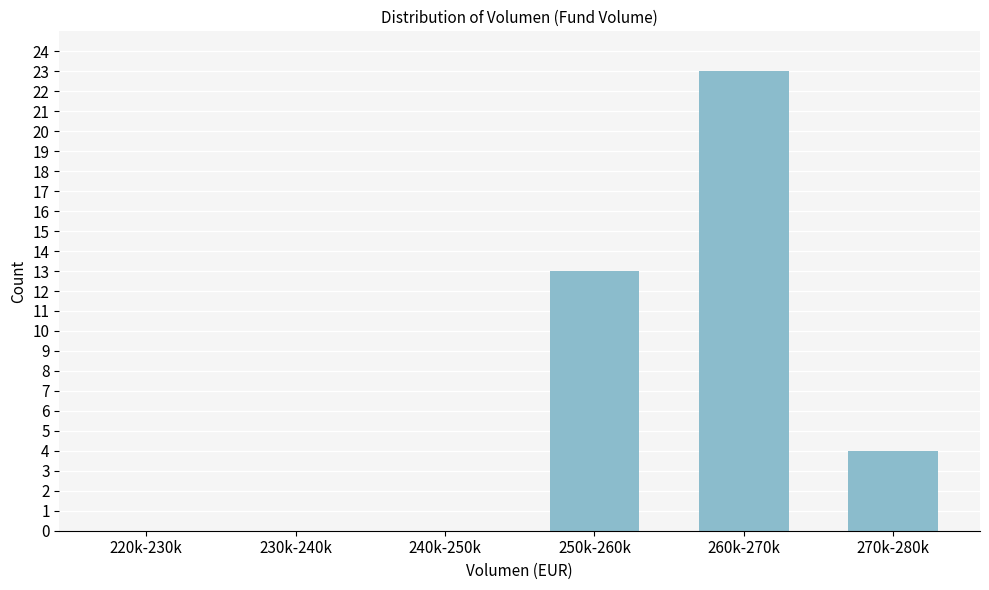

Reading right to left, list all the values displayed in this chart.

270k-280k=4	260k-270k=23	250k-260k=13	240k-250k=0	230k-240k=0	220k-230k=0